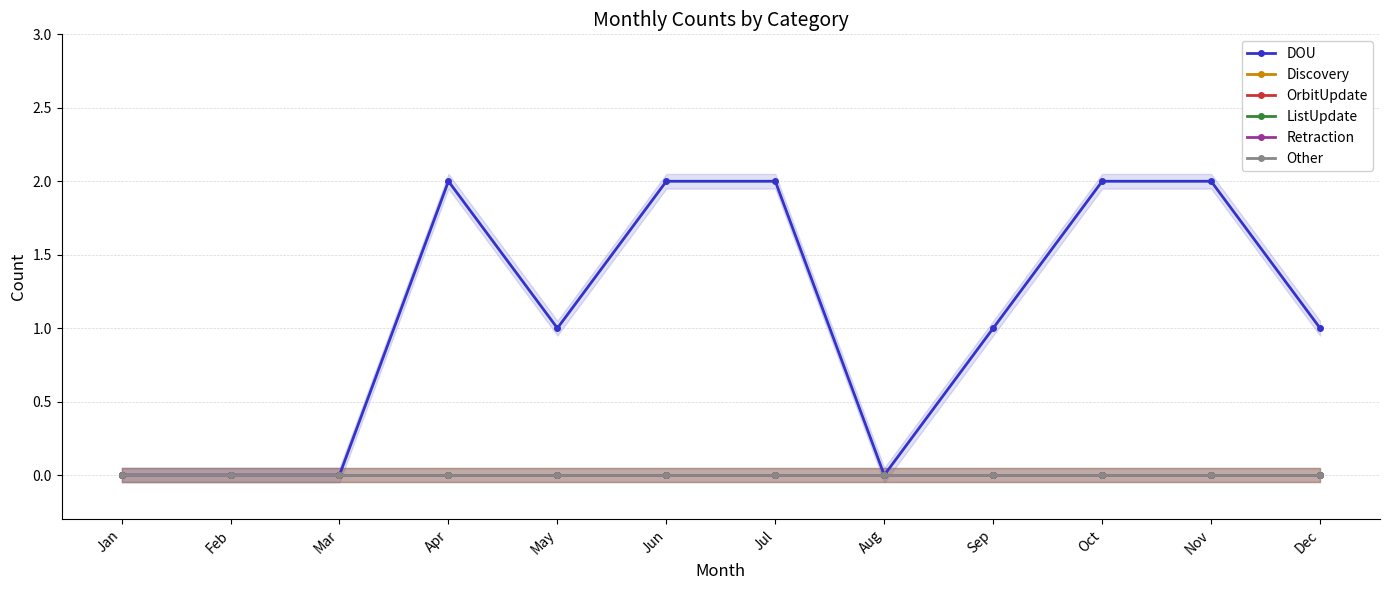

Between Aug and Oct, which series saw the biggest shift?

DOU